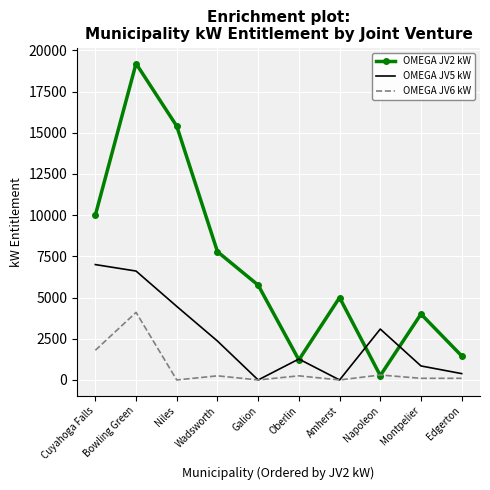

How many values in the OMEGA JV2 kW series are below 5753?

5